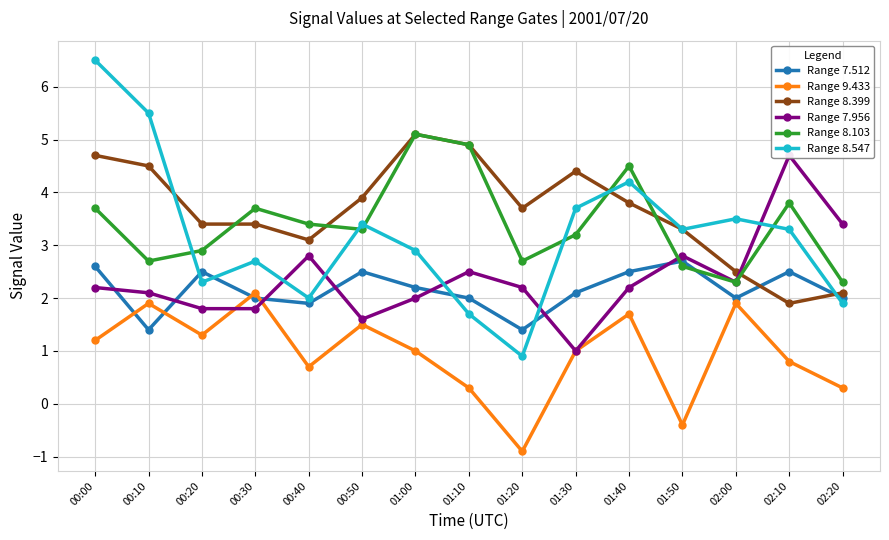

After their last crossing, which series has the higher values: Range 7.512 or Range 7.956?

Range 7.956